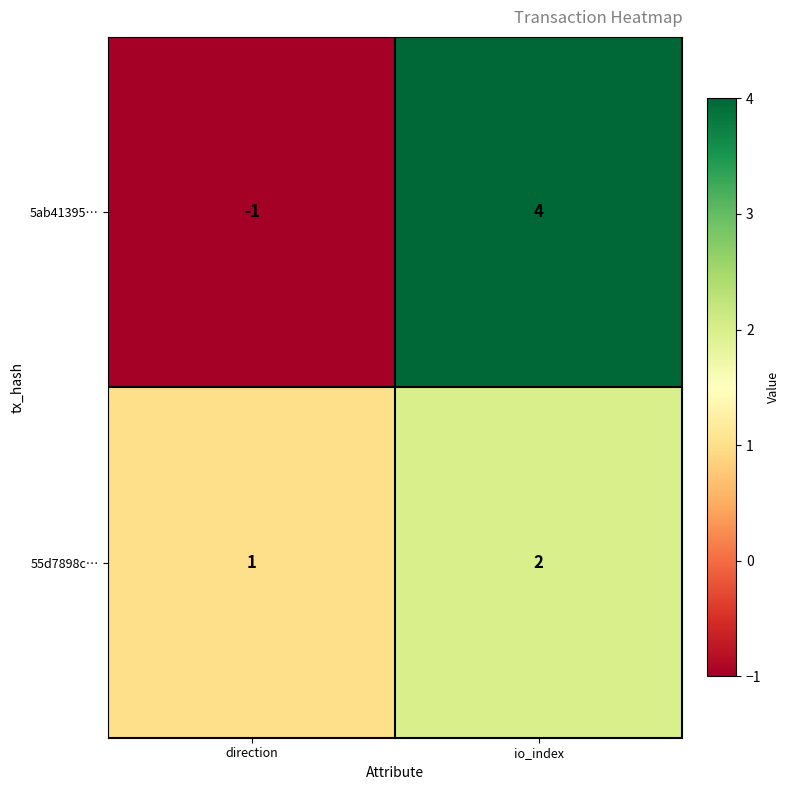

List the labels in order of 5ab41395… value, largest first.

io_index, direction